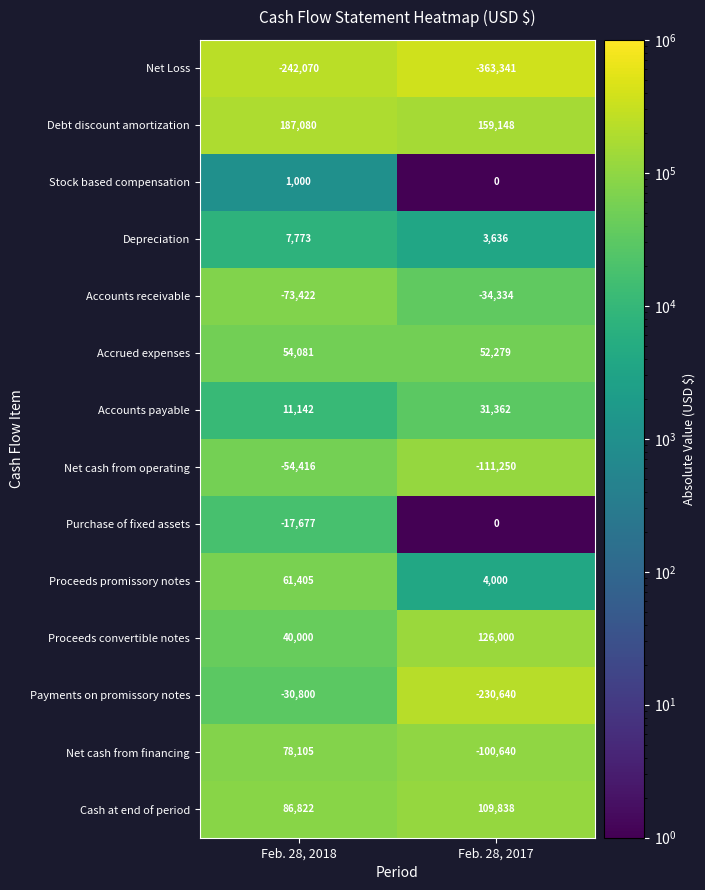

Reading left to right, transcribe all the data shown in this chart.

Net Loss: Feb. 28, 2018=-242070	Feb. 28, 2017=-363341
Debt discount amortization: Feb. 28, 2018=187080	Feb. 28, 2017=159148
Stock based compensation: Feb. 28, 2018=1000	Feb. 28, 2017=0
Depreciation: Feb. 28, 2018=7773	Feb. 28, 2017=3636
Accounts receivable: Feb. 28, 2018=-73422	Feb. 28, 2017=-34334
Accrued expenses: Feb. 28, 2018=54081	Feb. 28, 2017=52279
Accounts payable: Feb. 28, 2018=11142	Feb. 28, 2017=31362
Net cash from operating: Feb. 28, 2018=-54416	Feb. 28, 2017=-111250
Purchase of fixed assets: Feb. 28, 2018=-17677	Feb. 28, 2017=0
Proceeds promissory notes: Feb. 28, 2018=61405	Feb. 28, 2017=4000
Proceeds convertible notes: Feb. 28, 2018=40000	Feb. 28, 2017=126000
Payments on promissory notes: Feb. 28, 2018=-30800	Feb. 28, 2017=-230640
Net cash from financing: Feb. 28, 2018=78105	Feb. 28, 2017=-100640
Cash at end of period: Feb. 28, 2018=86822	Feb. 28, 2017=109838